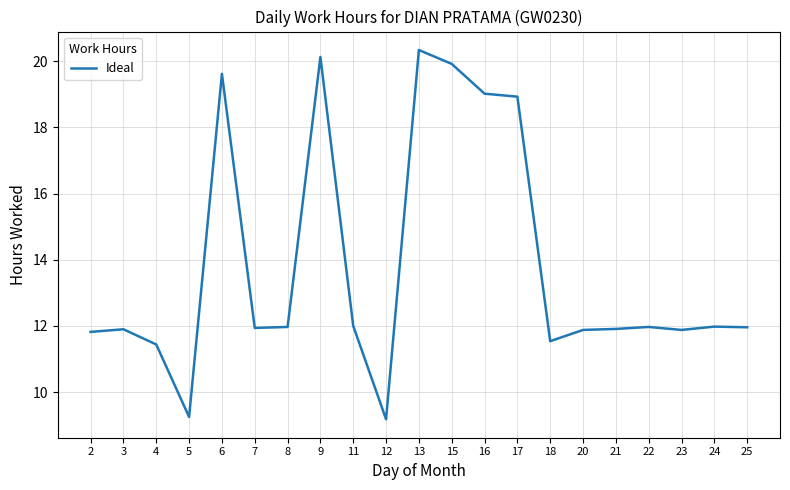

The value at 11 is 12.0. True or false?

True